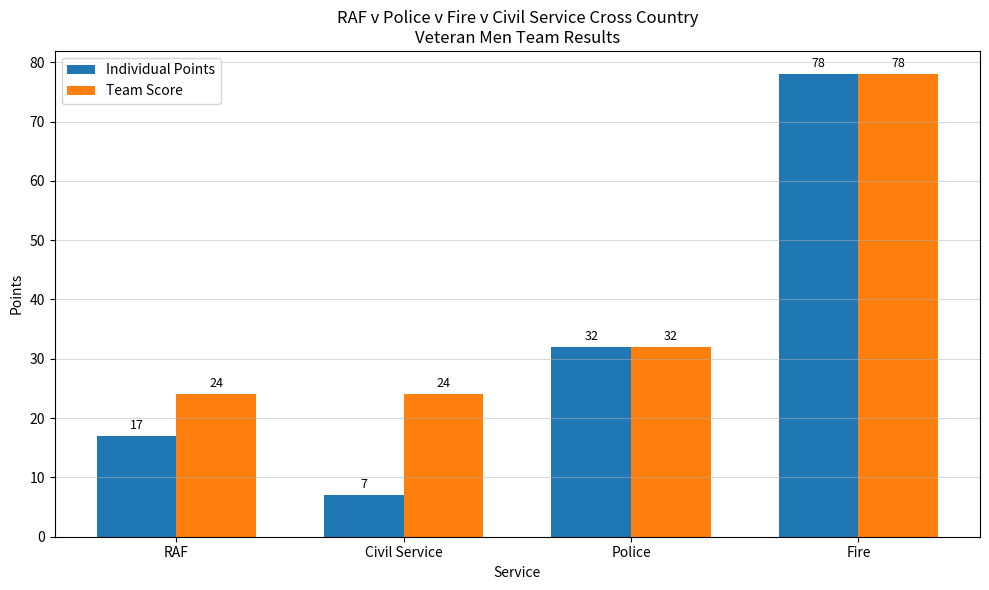

What is the label of the 4th bar from the right?

RAF